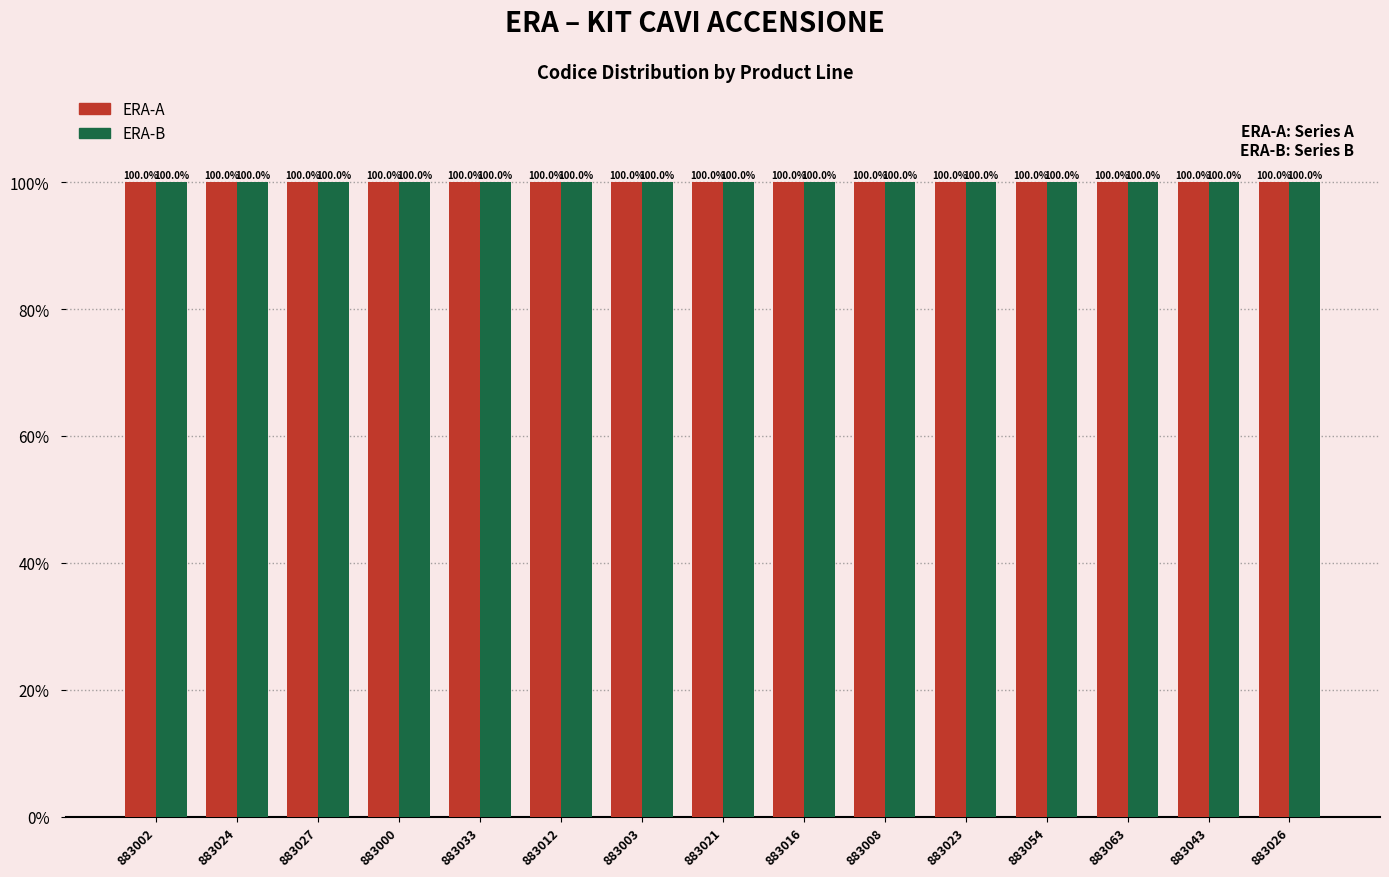

The ERA-A series shows 160.5 at 883008. True or false?

False